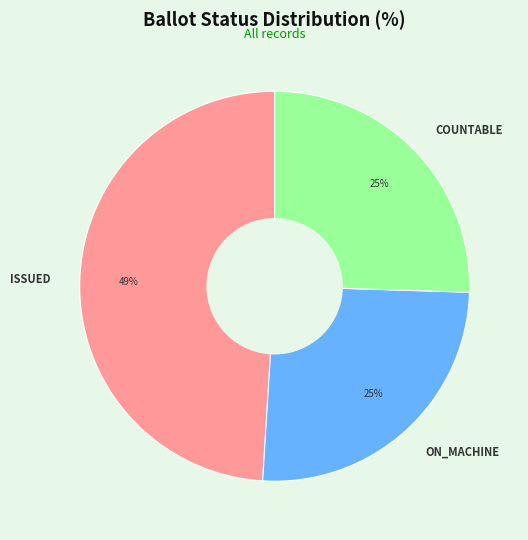

To the nearest percent, what is the combined percentage of ON_MACHINE and ISSUED?

75%